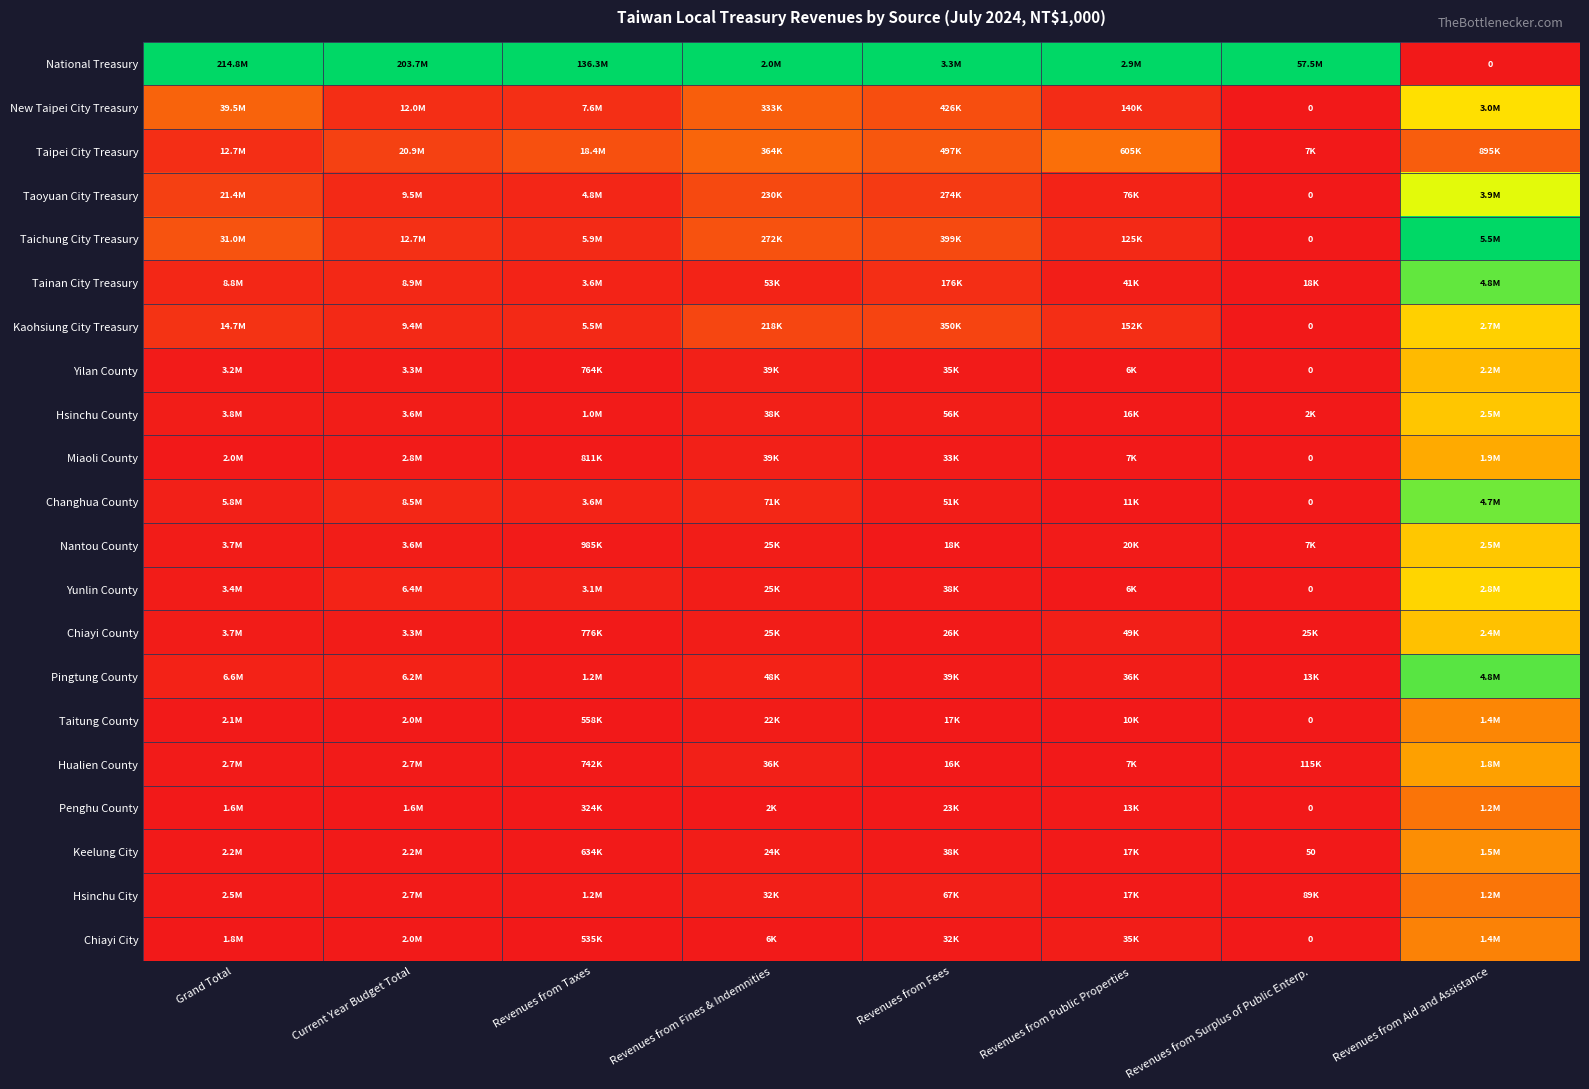

True or false: Taitung County has a value of -0.2 at Revenues from Surplus of Public Enterp..

False